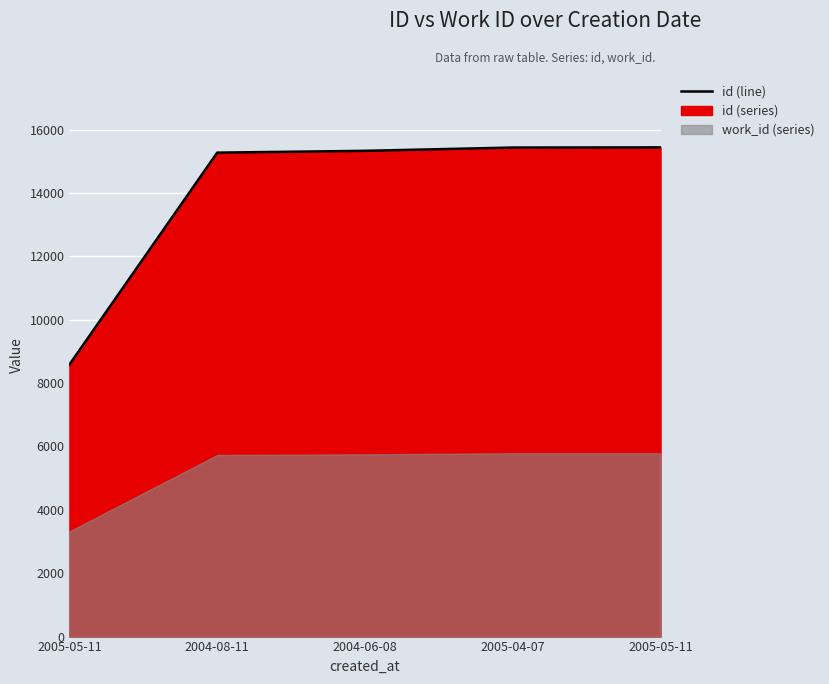

Reading right to left, list all the values displayed in this chart.

15441	15436	15332	15275	8586